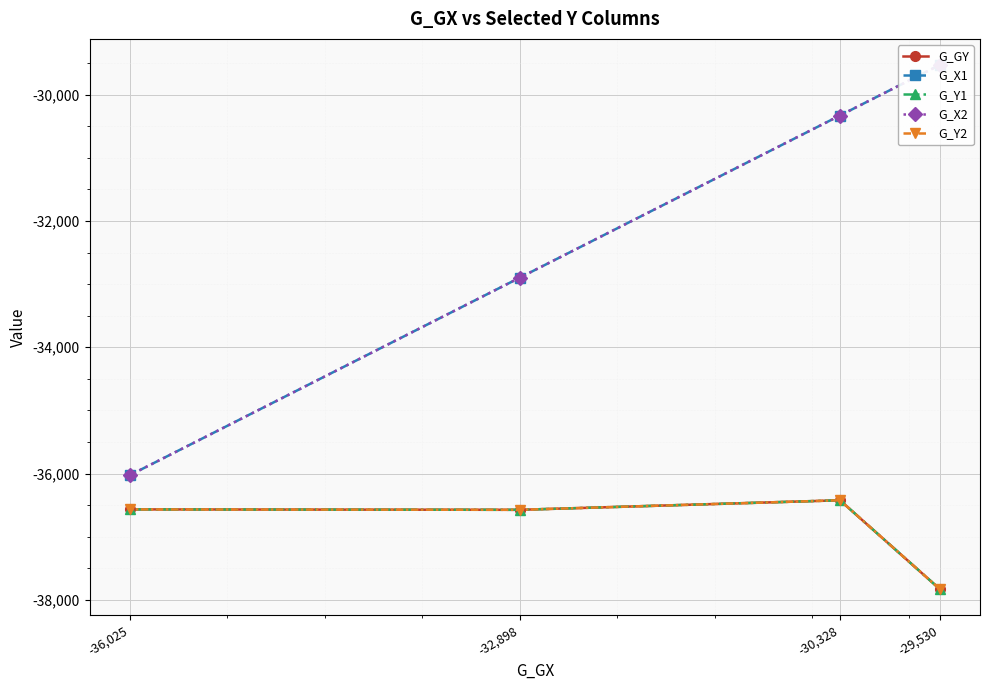

The value of G_X1 at -30,328 is -30328.4. True or false?

True